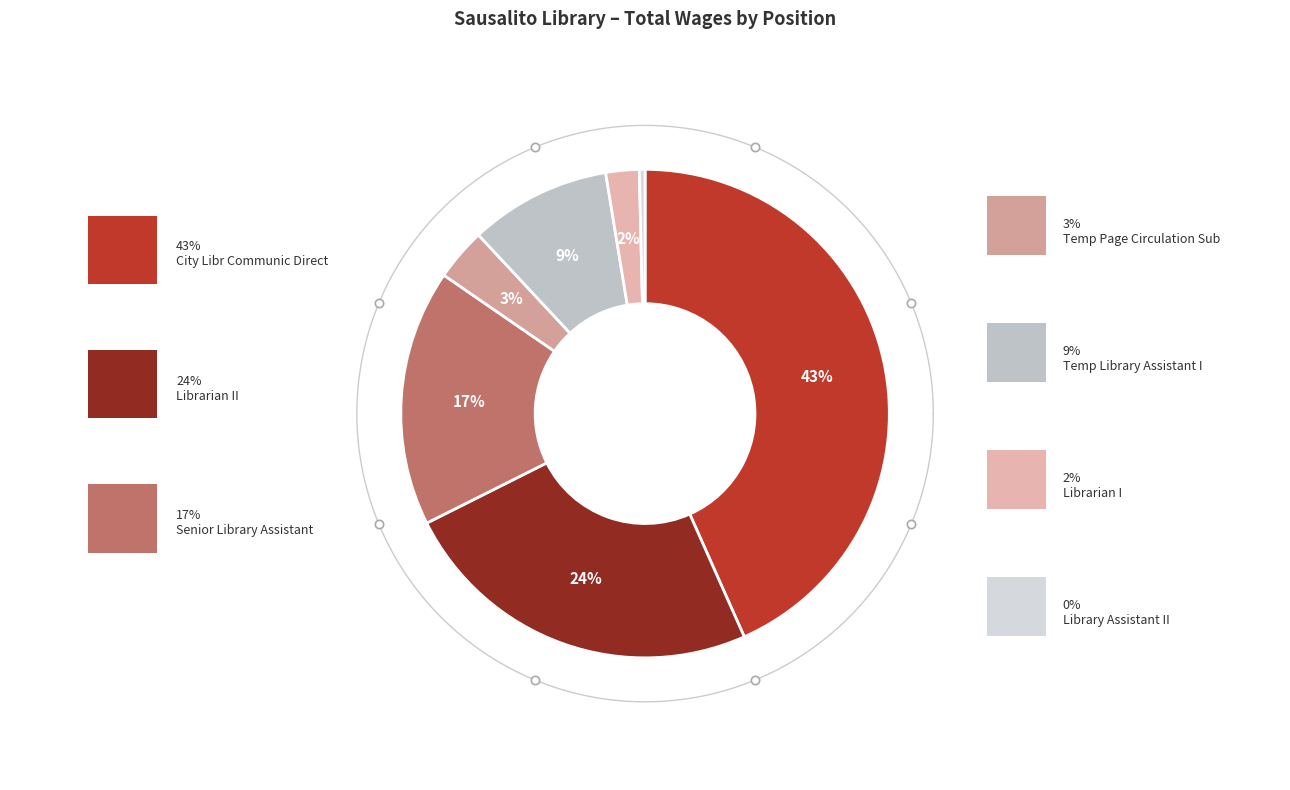

What is the change in value from City Libr Communic Direct to Librarian I?

-176131